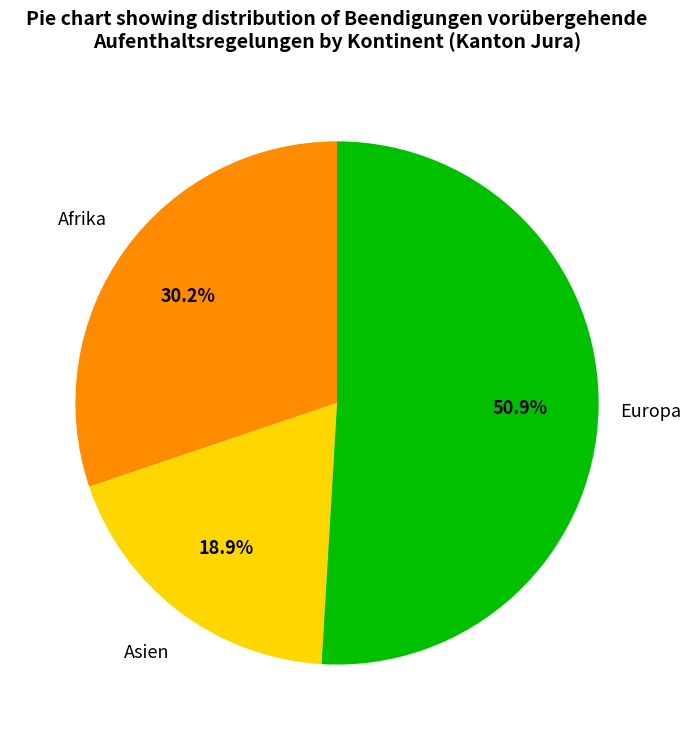

Is there a majority slice in this chart?

Yes